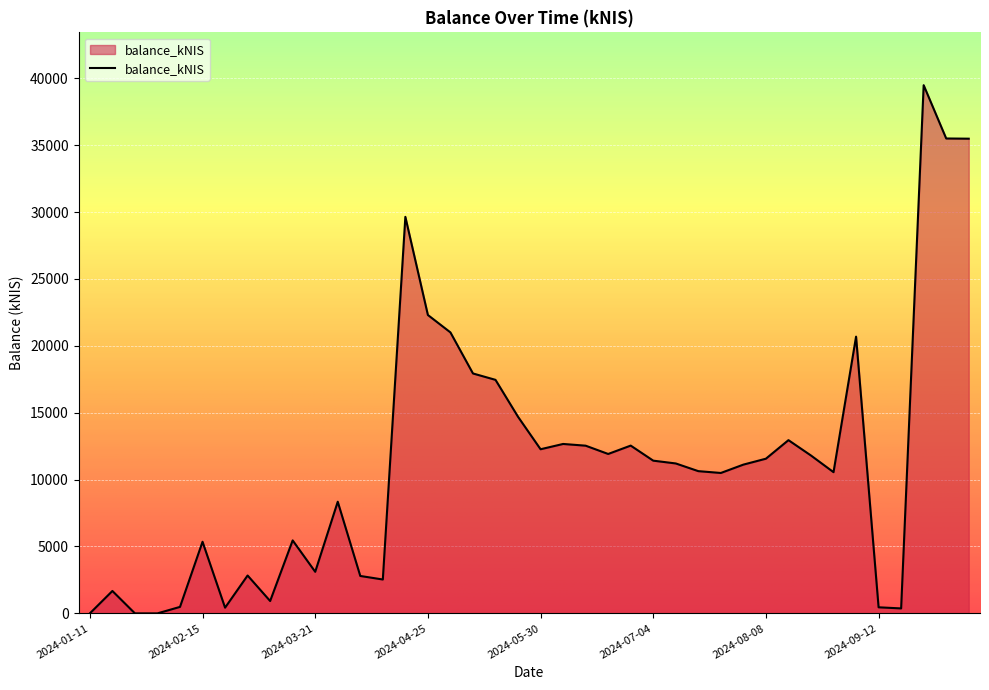

How many categories are shown in the chart?

40